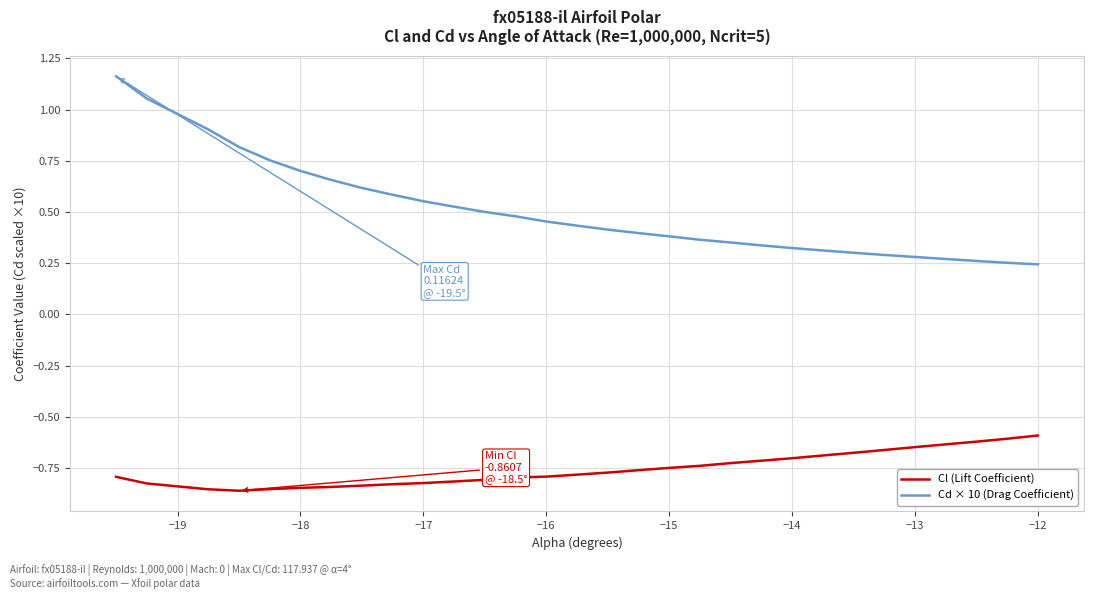

What is the difference between the maximum and minimum values in the Cd × 10 (Drag Coefficient) series?

0.9